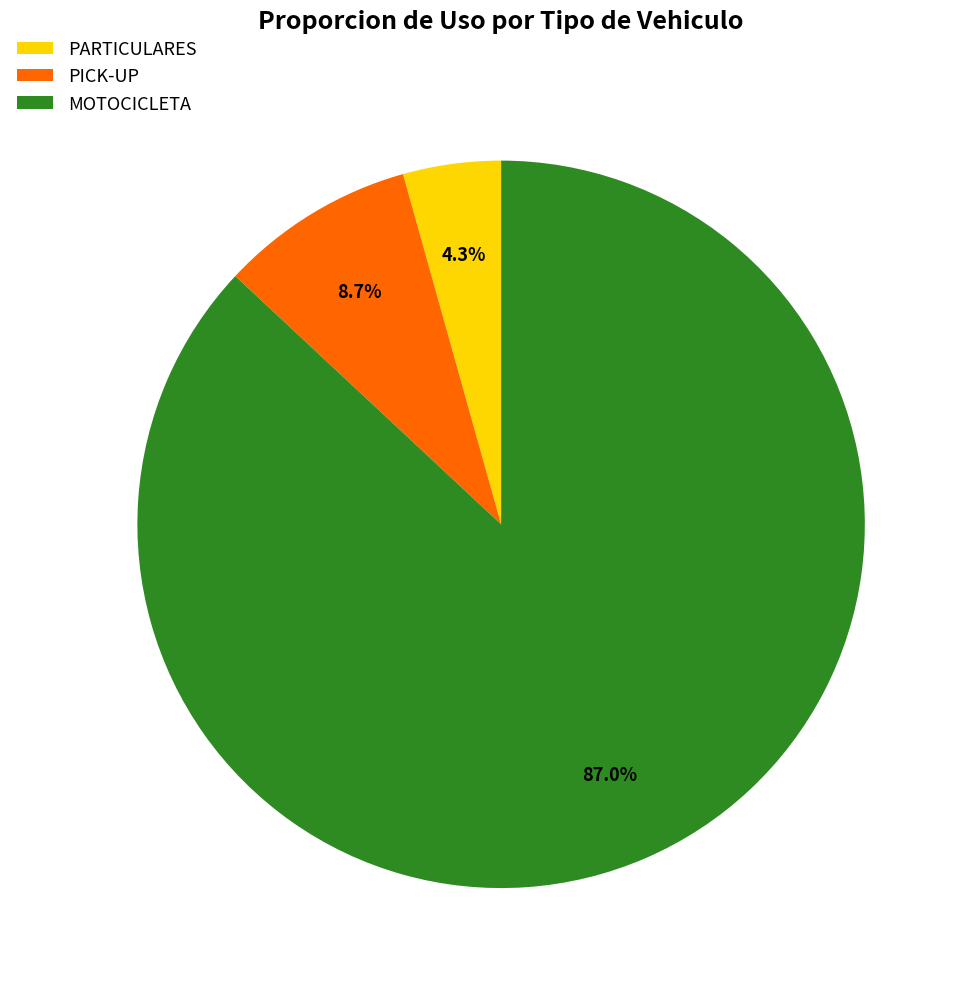

Do MOTOCICLETA and PICK-UP together represent more than half of the pie?

Yes